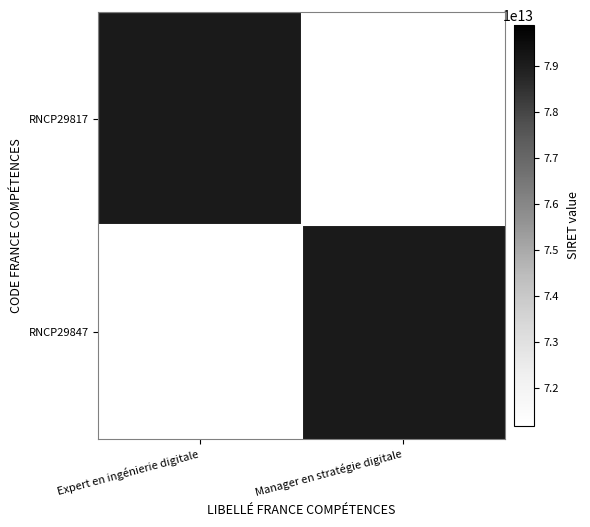

What is the difference between the highest and lowest values at Expert en ingénierie digitale?

79087485300027